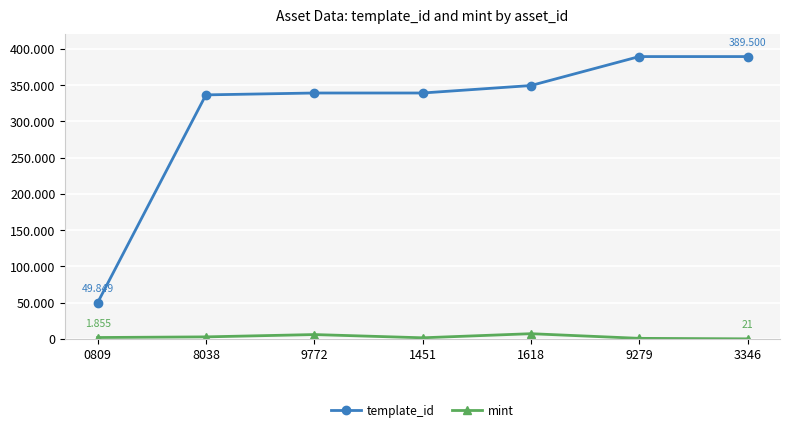

The value of mint at 1618 is 7131. True or false?

True